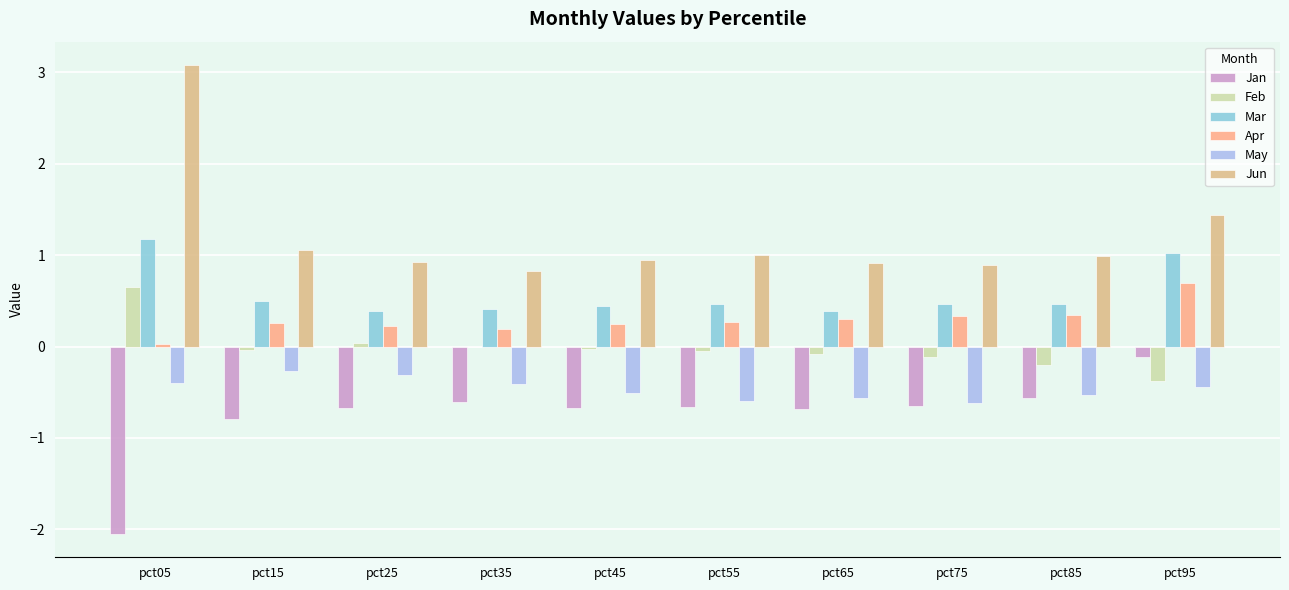

Which category has the highest value in the Mar series?

pct05